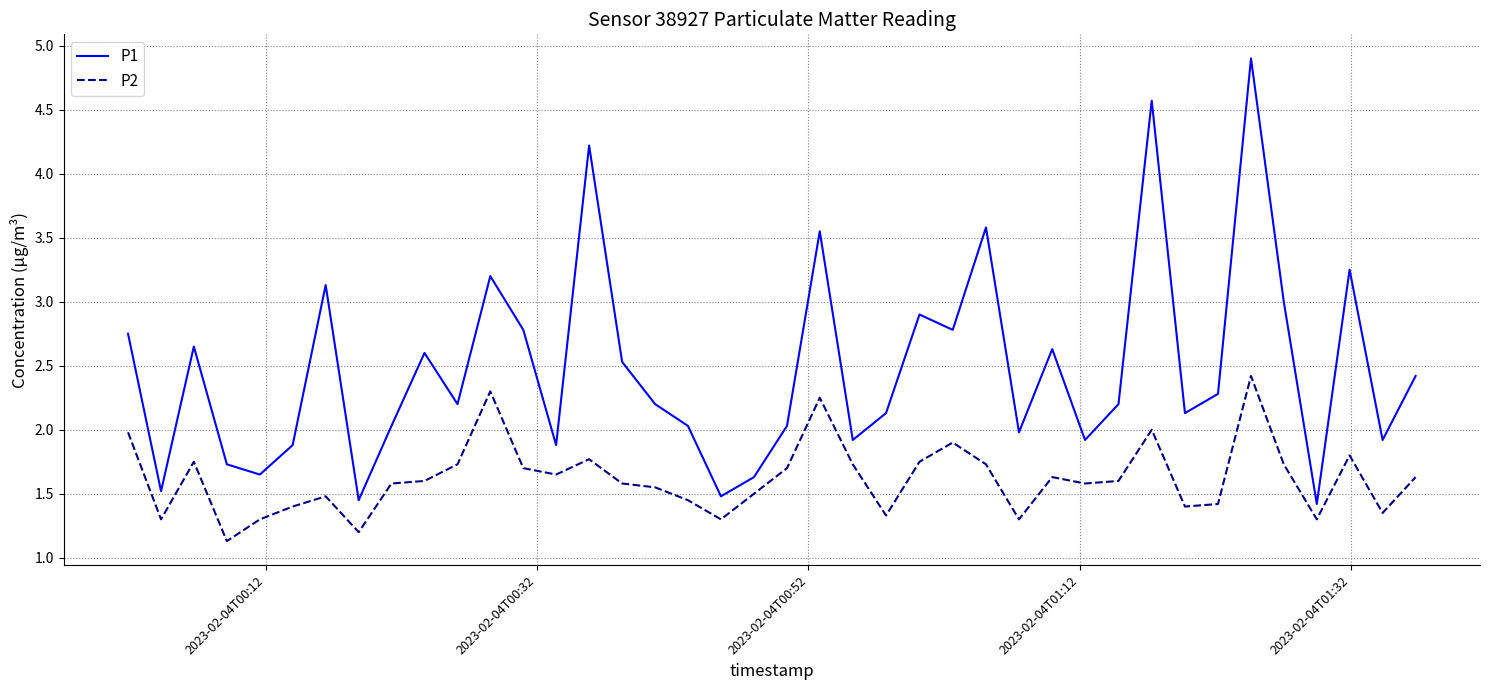

What is the minimum value for P2?

1.1